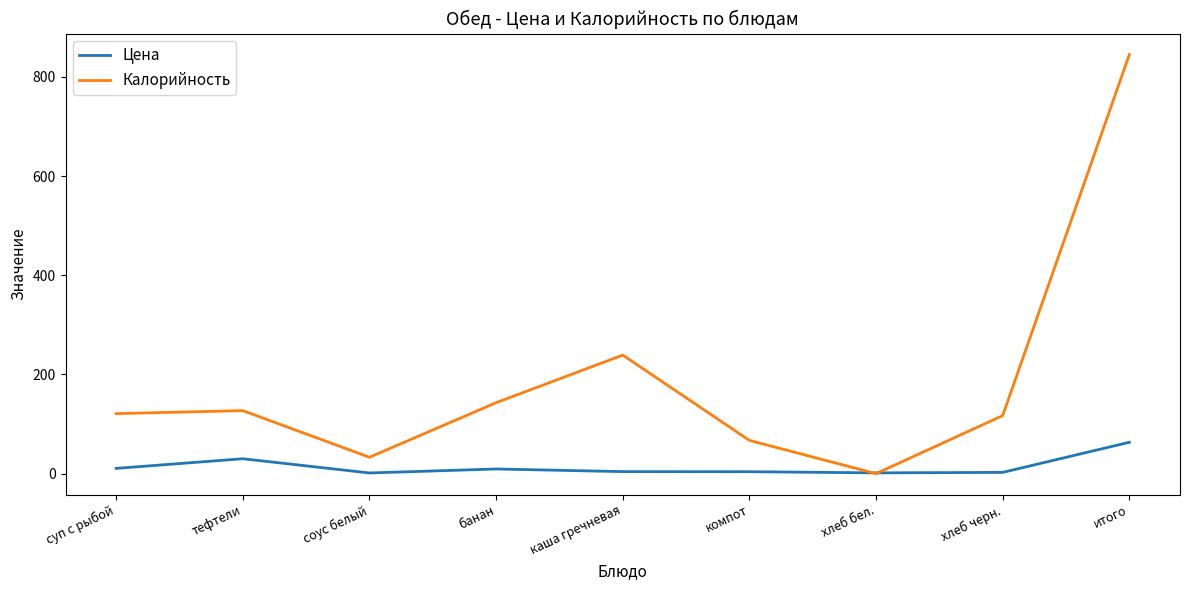

The value of Цена at банан is 9.4. True or false?

True